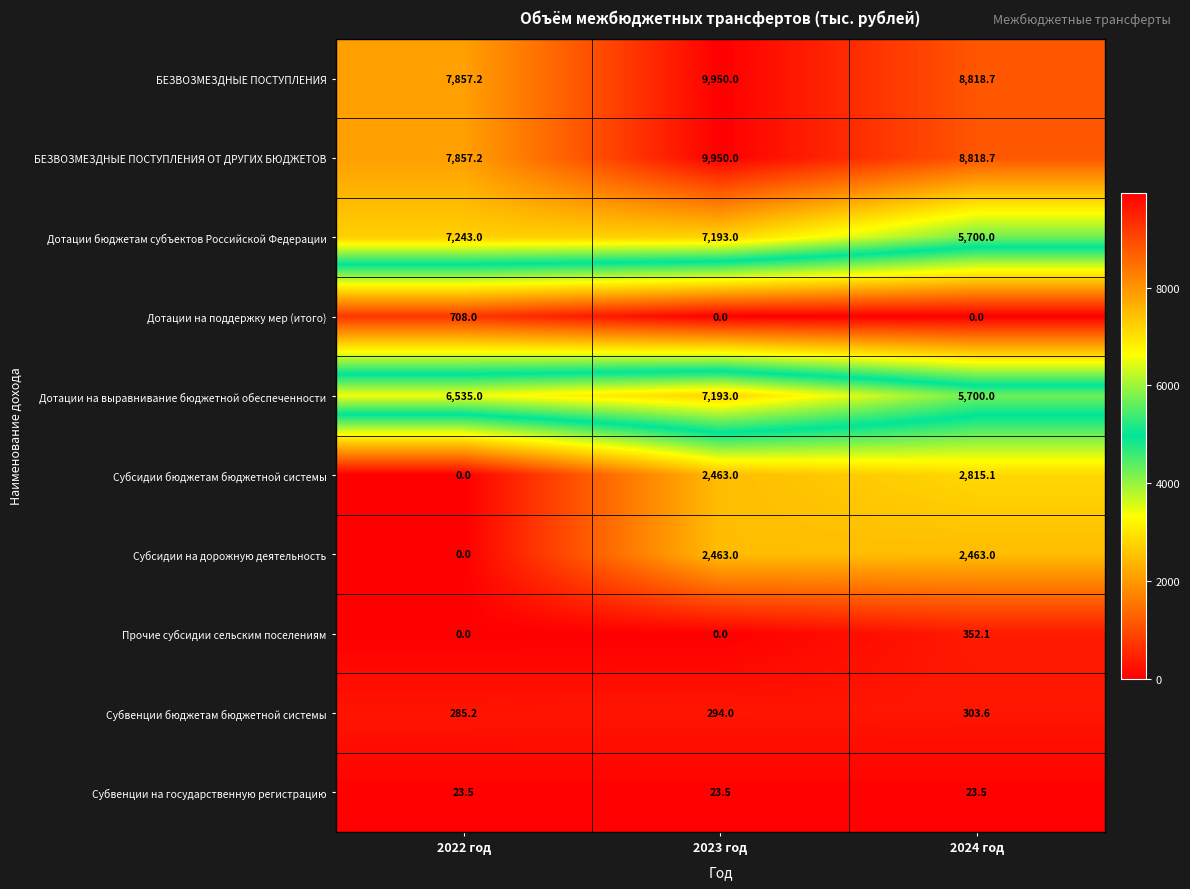

List the labels in order of Субвенции бюджетам бюджетной системы value, largest first.

2024 год, 2023 год, 2022 год